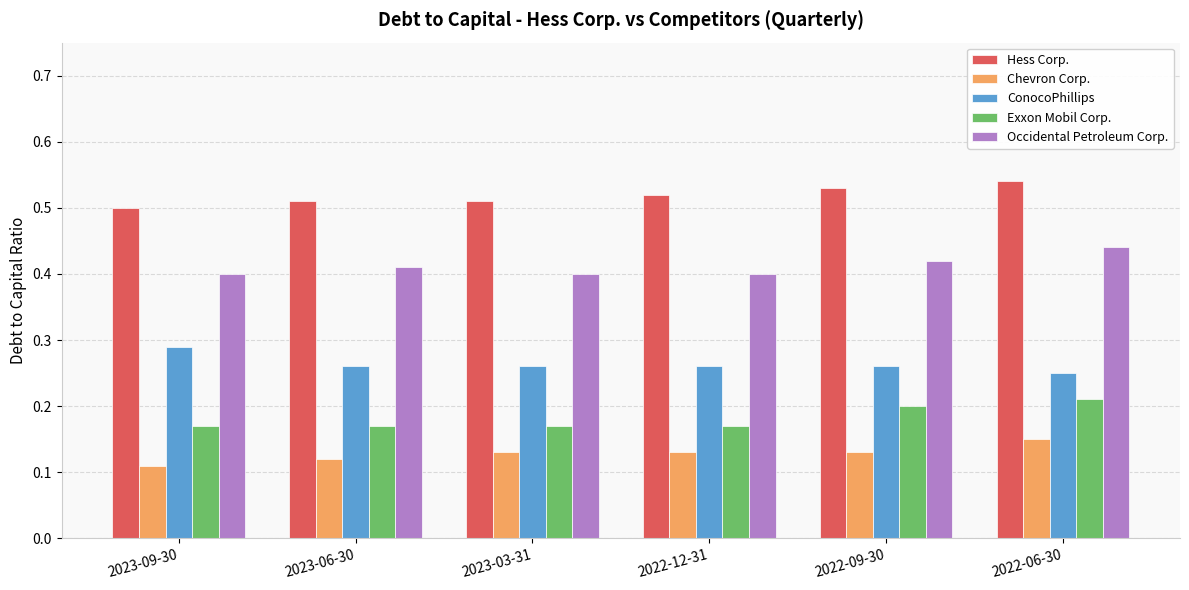

At how many categories does at least one series exceed 0?

6